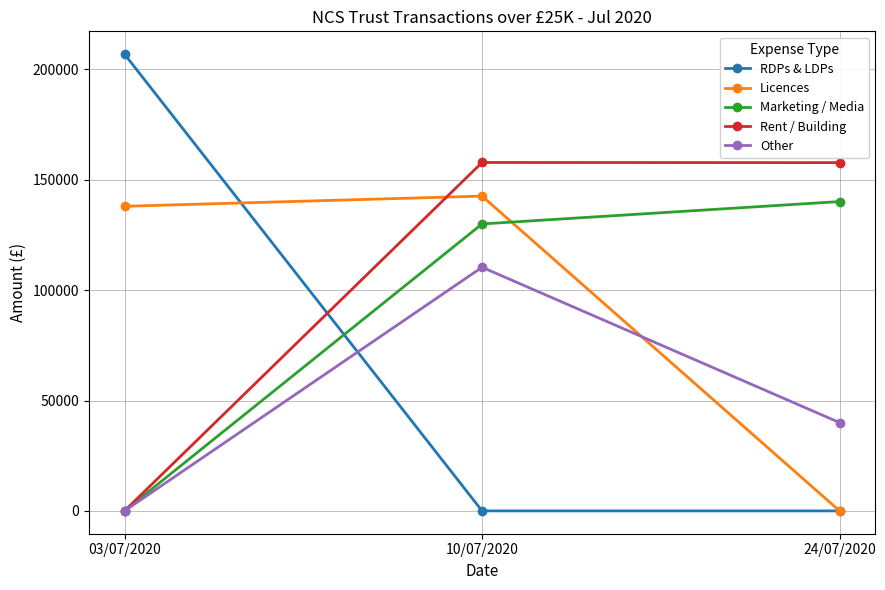

What is the spread (max minus min) of values at 03/07/2020?

206915